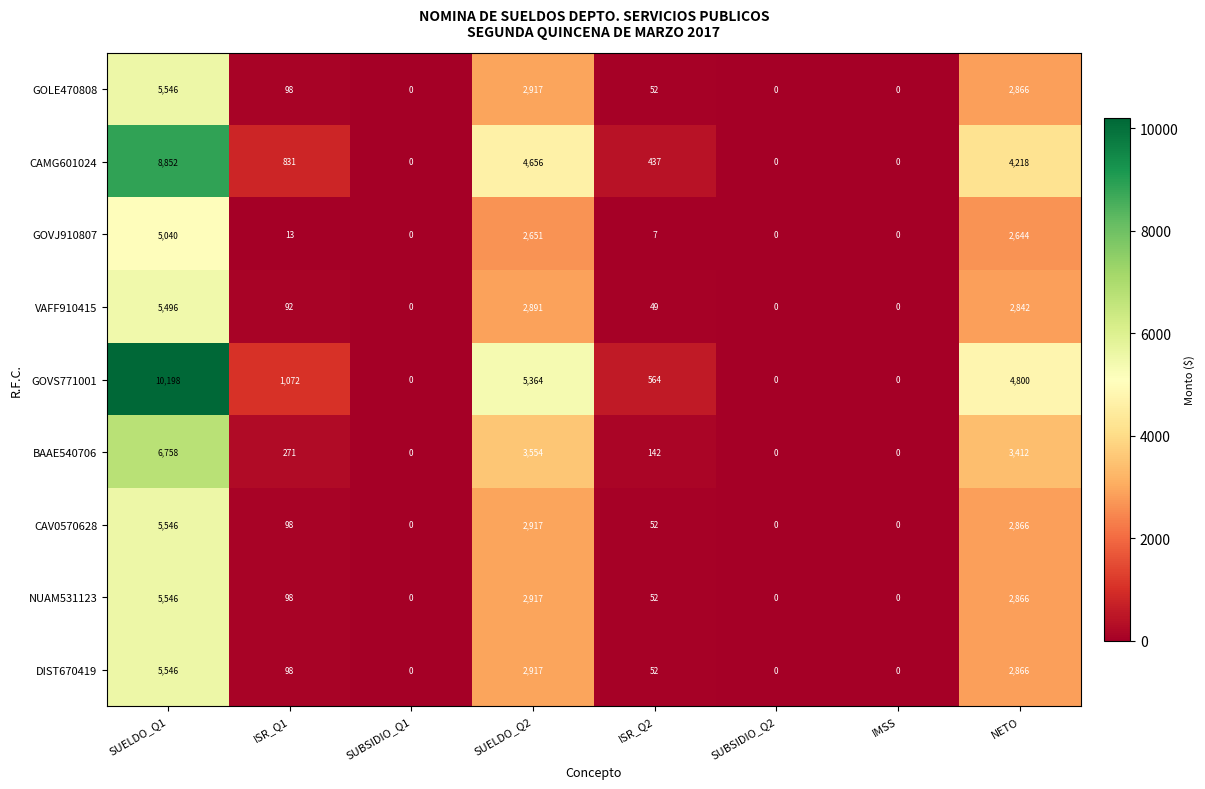

Between ISR_Q1 and SUBSIDIO_Q1, which series saw the biggest shift?

GOVS771001